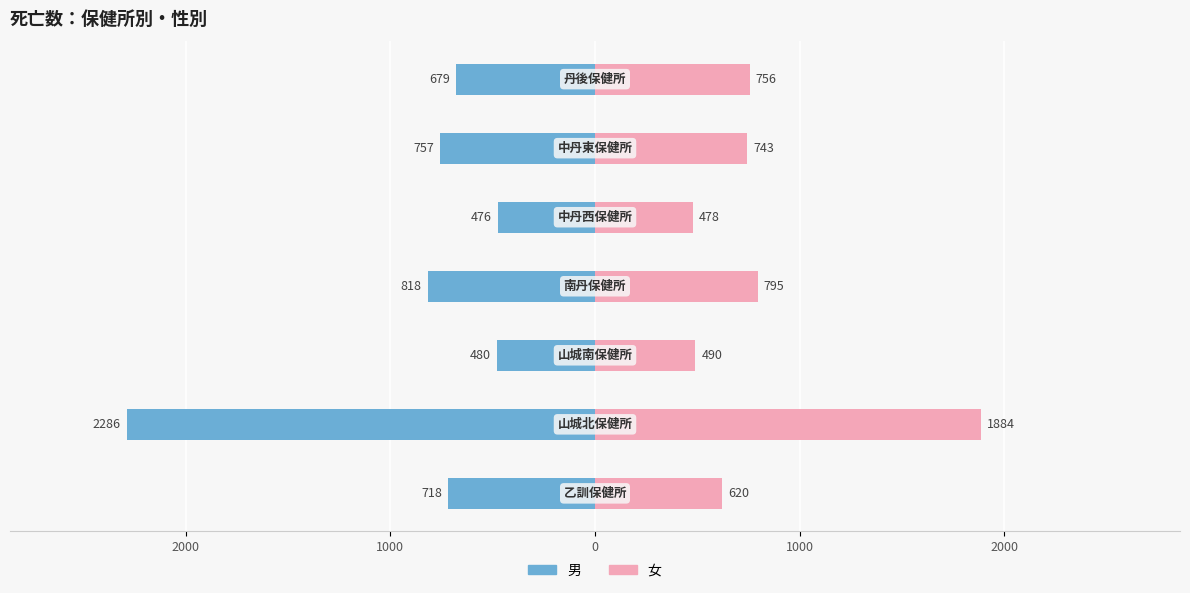

Are the bars horizontal?

Yes